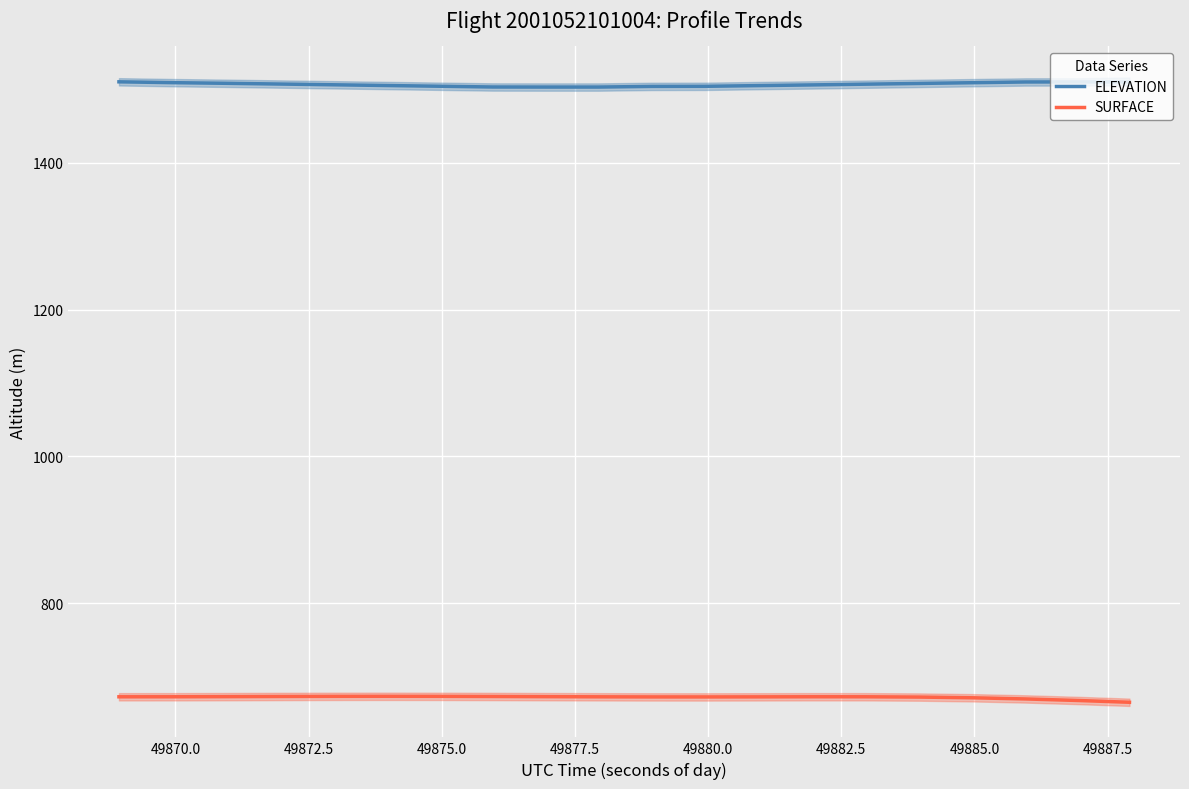

True or false: ELEVATION and SURFACE intersect in this chart.

False